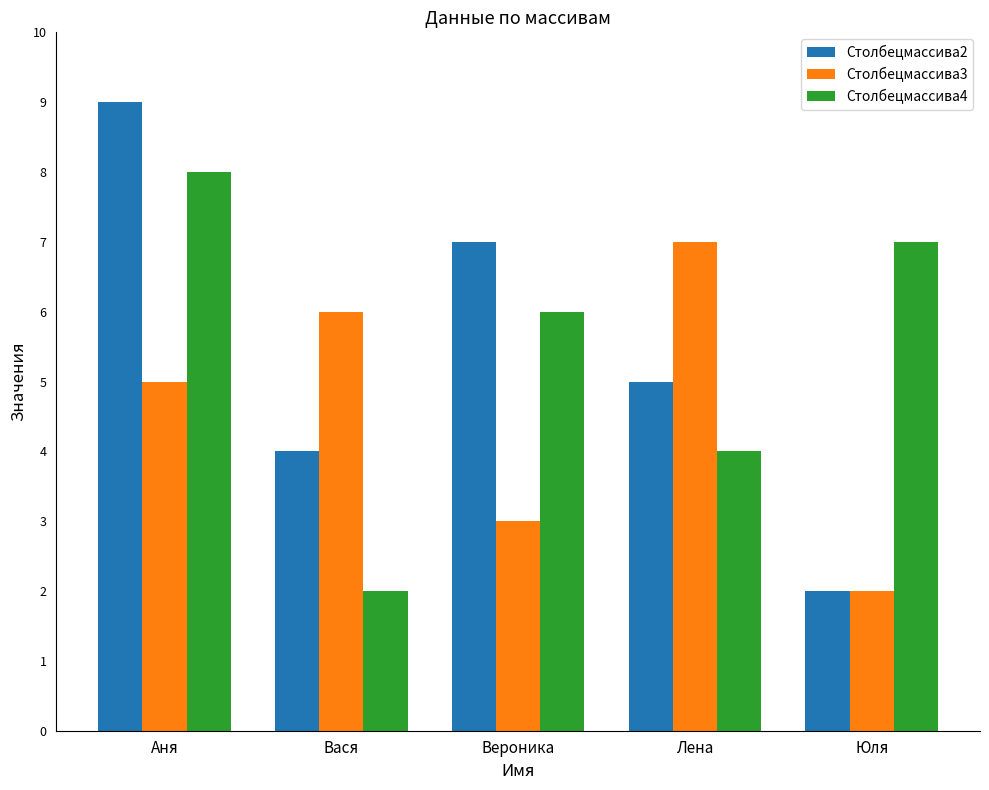

List the series in order of their peak value, highest first.

Столбецмассива2, Столбецмассива4, Столбецмассива3